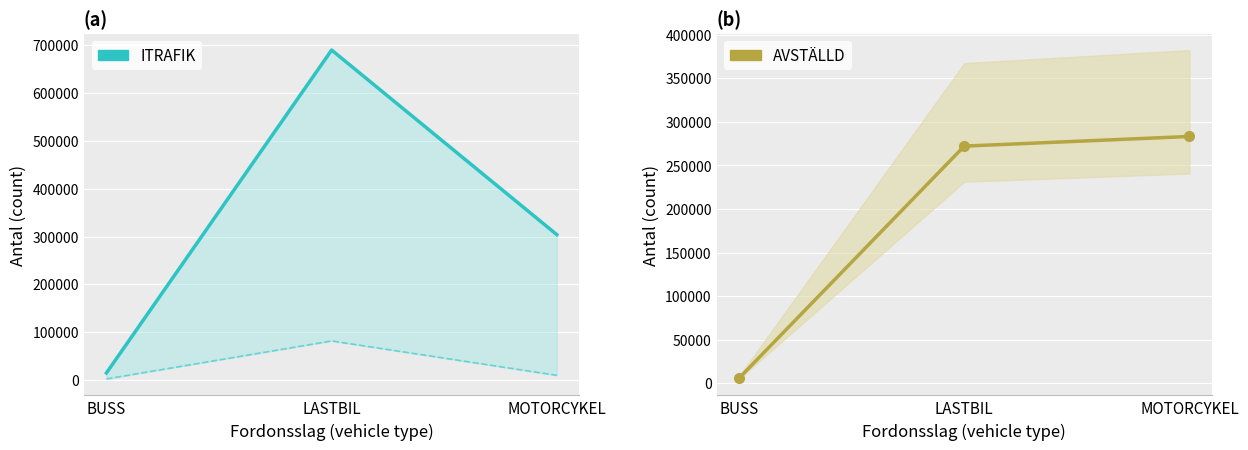

Which category has the highest value in the ITRAFIK series?

LASTBIL